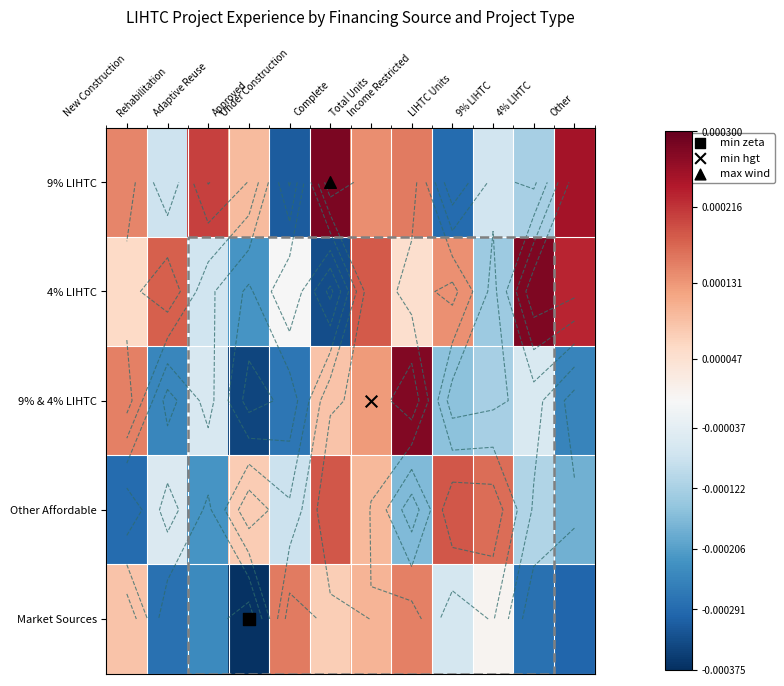

The value of 9% LIHTC at New Construction is 0.0. True or false?

True